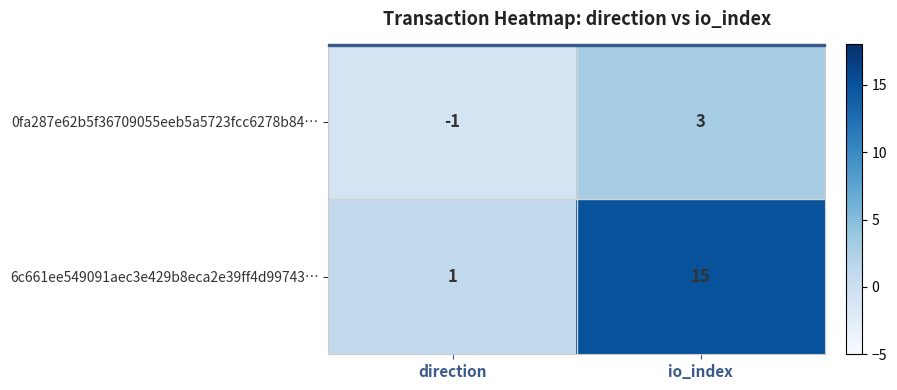

What value does the 0fa287e62b5f36709055eeb5a5723fcc6278b84… series have at io_index?

3